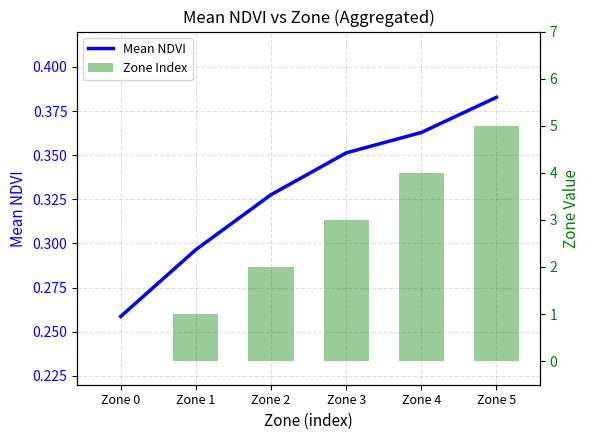

Which series has the largest total across all categories?

Zone Index